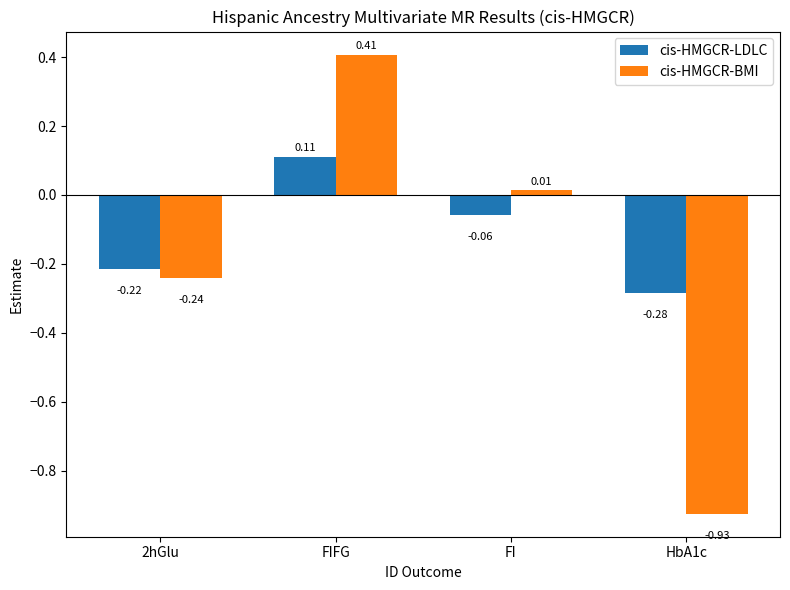

Between 2hGlu and FIFG, which series saw the biggest shift?

cis-HMGCR-BMI